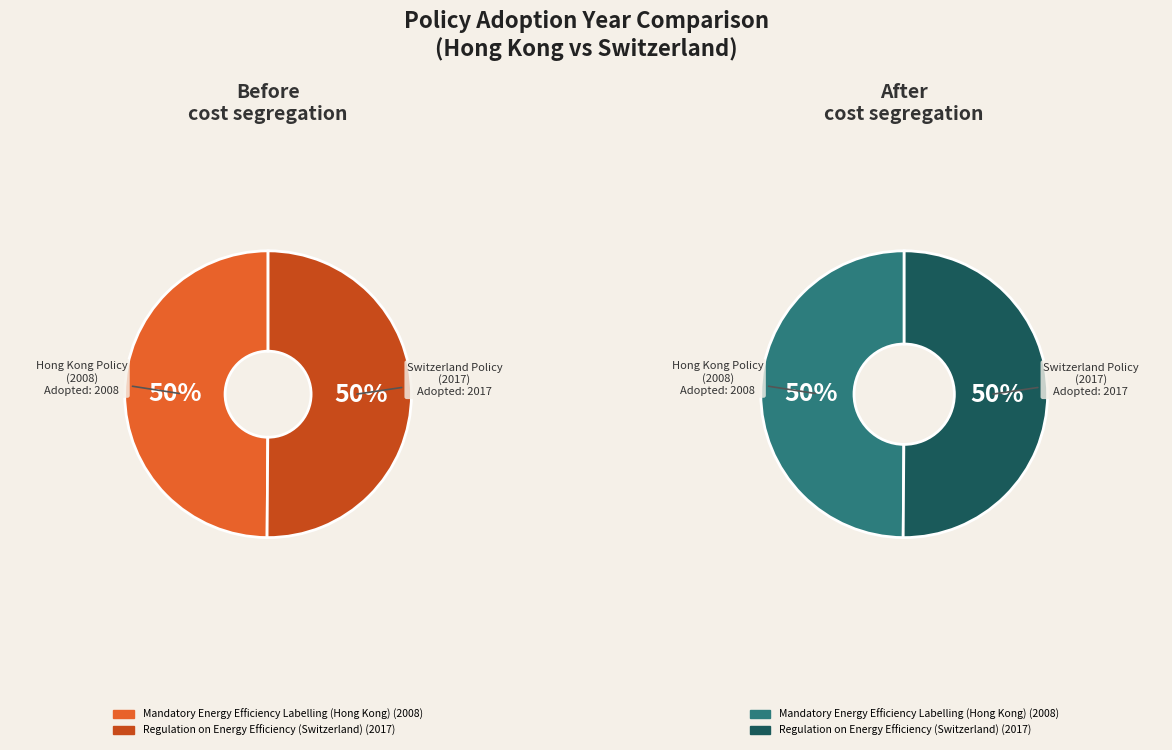

To the nearest percent, what portion does Mandatory Energy Efficiency Labelling (Hong Kong) represent?

50%